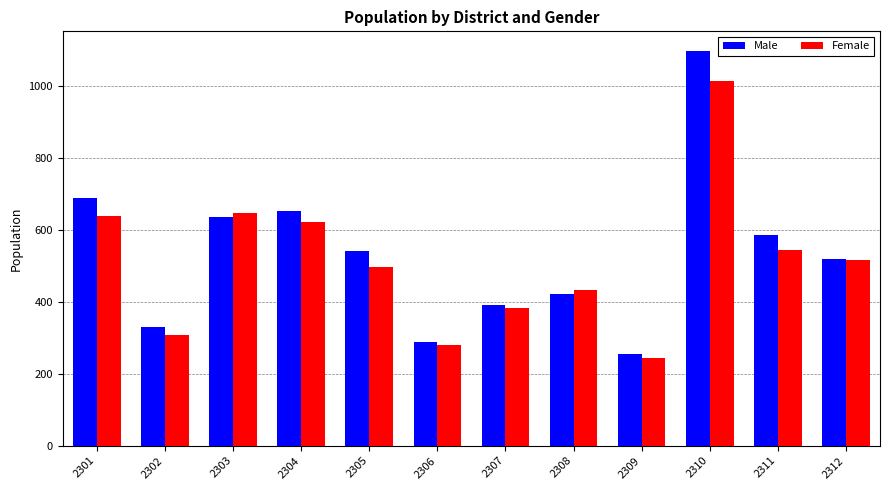

List the series in order of their peak value, highest first.

Male, Female